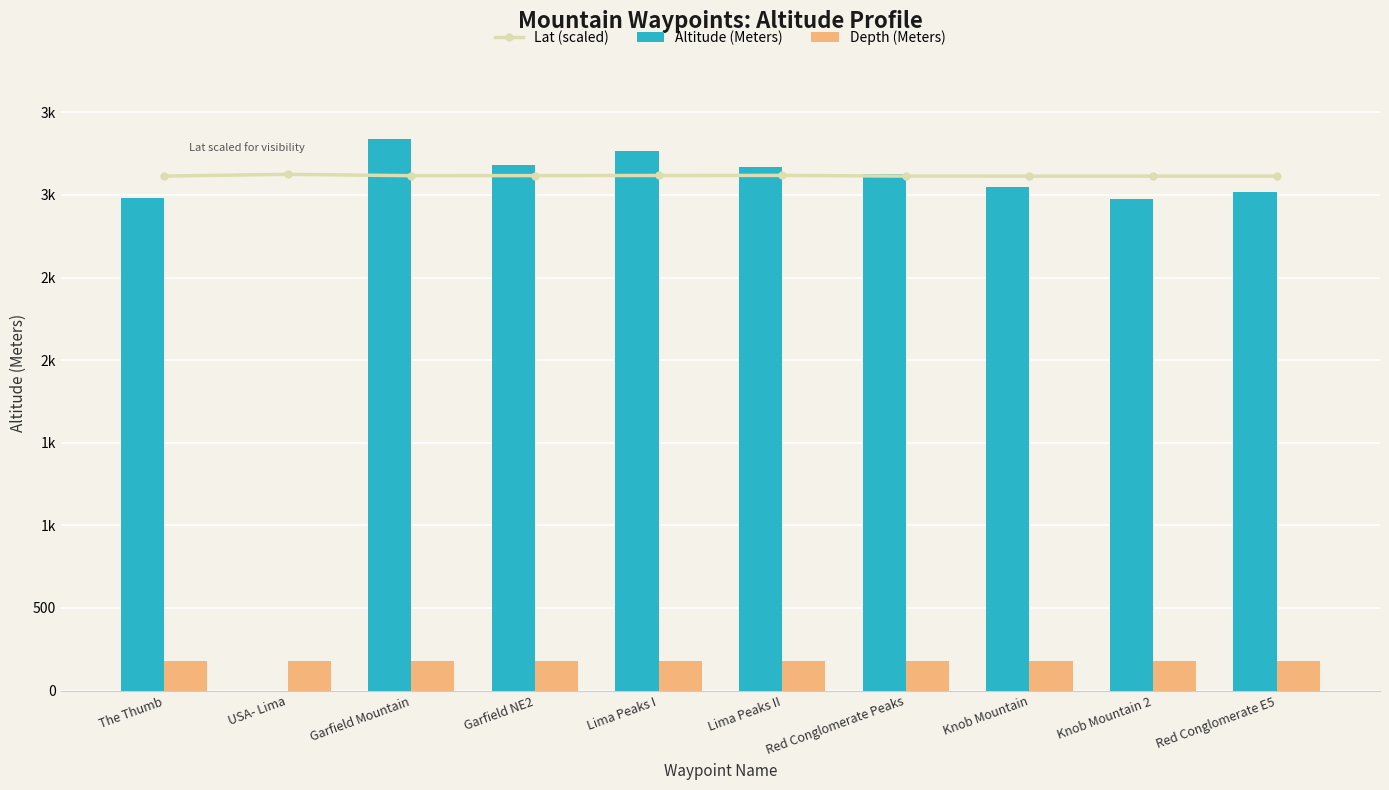

Which has a higher value, Lima Peaks I or Knob Mountain 2?

Lima Peaks I